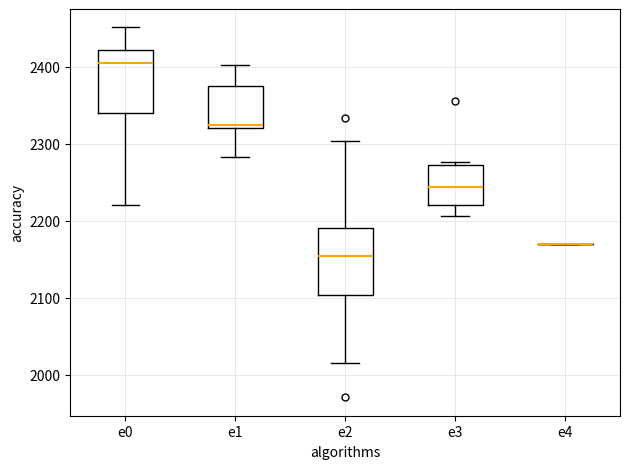

Reading left to right, read every box against the y-axis: the position of its median line, the range the box covers, and the ends of its whiskers. The values are not printed on the chart, so give them approximately, as read against the axis.

e0: median 2410, box 2340 to 2420, whiskers 2220 to 2450
e1: median 2320 (just above the box's lower edge), box 2320 to 2380, whiskers 2280 to 2400
e2: median 2150, box 2100 to 2190, whiskers 2020 to 2300
e3: median 2240, box 2220 to 2270, whiskers 2210 to 2280
e4: box collapsed to a line at 2170, whiskers 2170 to 2170